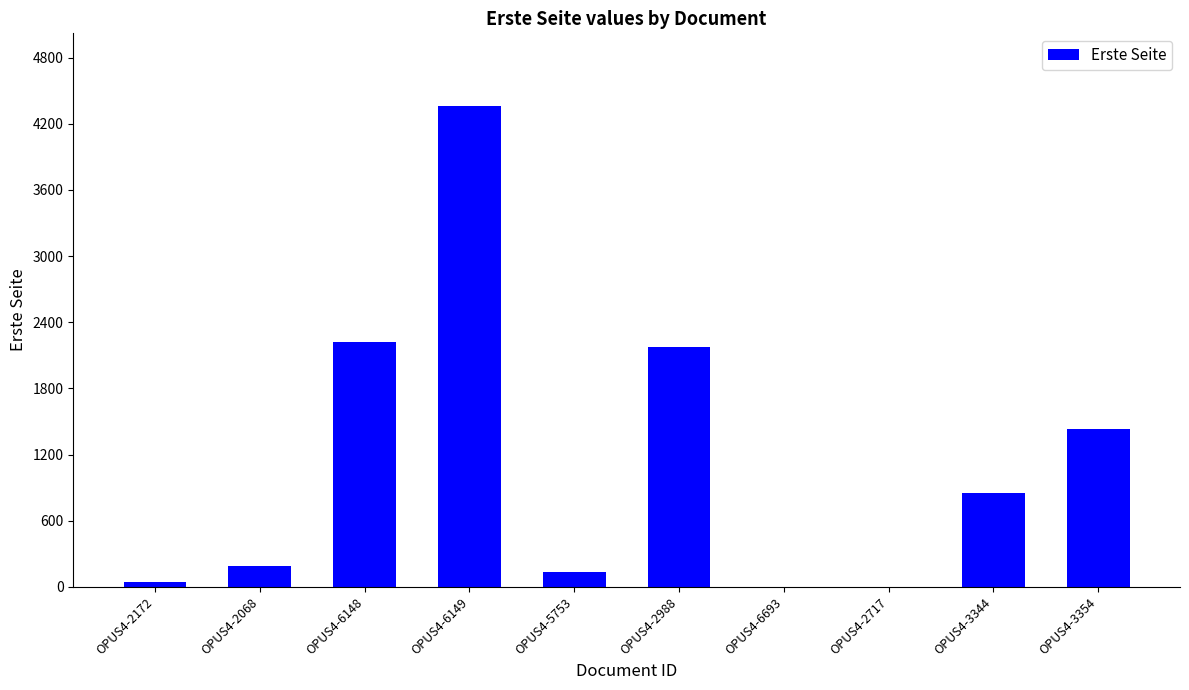

How many categories are shown in the chart?

10